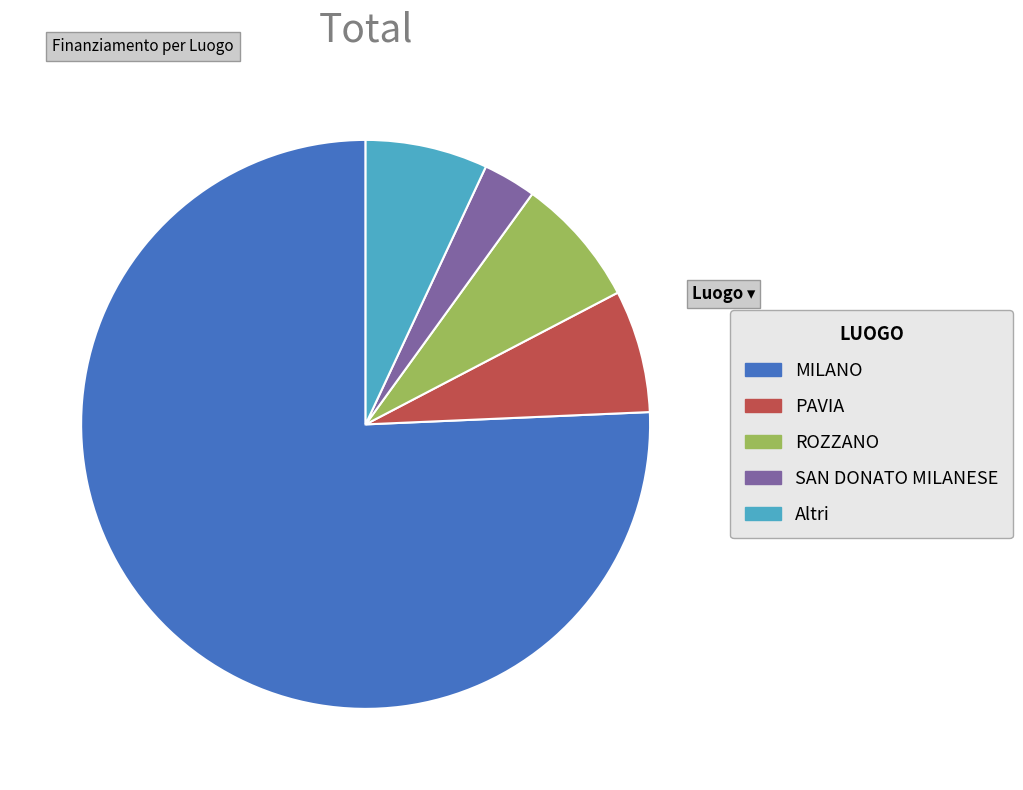

Is there any slice that represents more than half of the pie?

Yes